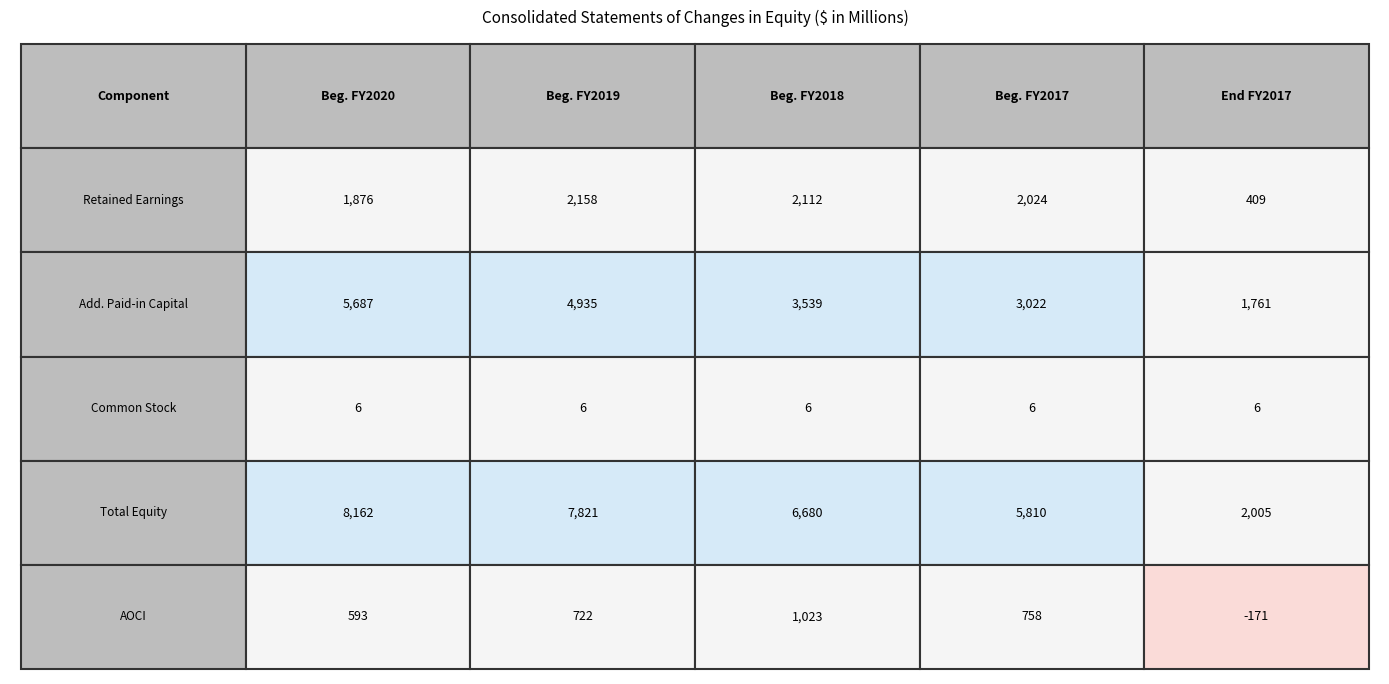

The Beg. FY2017 series shows 3112 at 0. True or false?

False